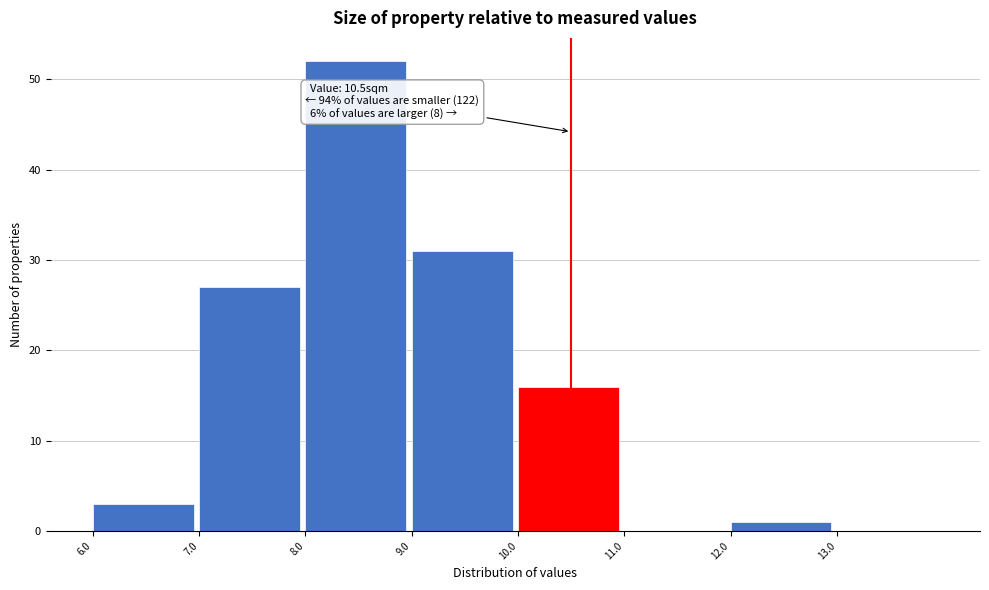

Over which range of the x-axis is the bar tallest?

8 to 9